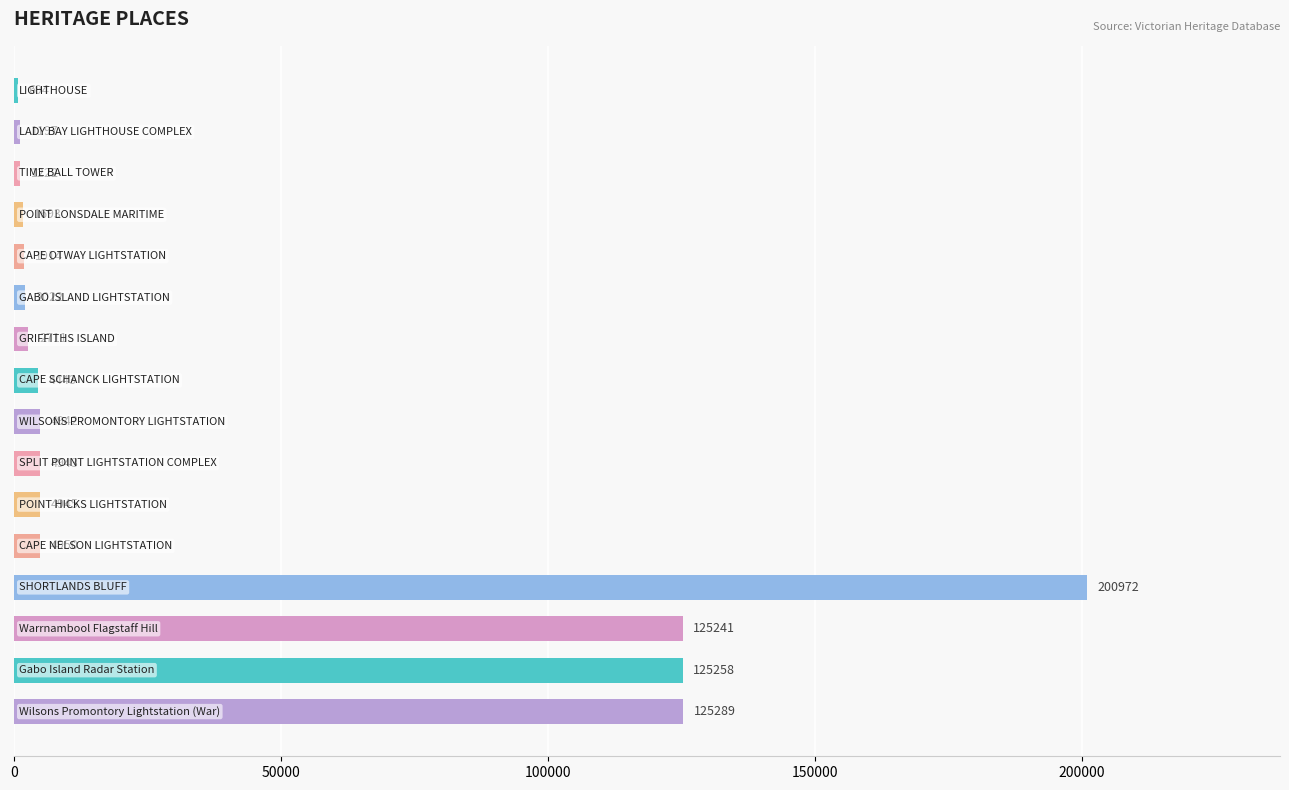

What is the maximum value shown in the chart?

200972